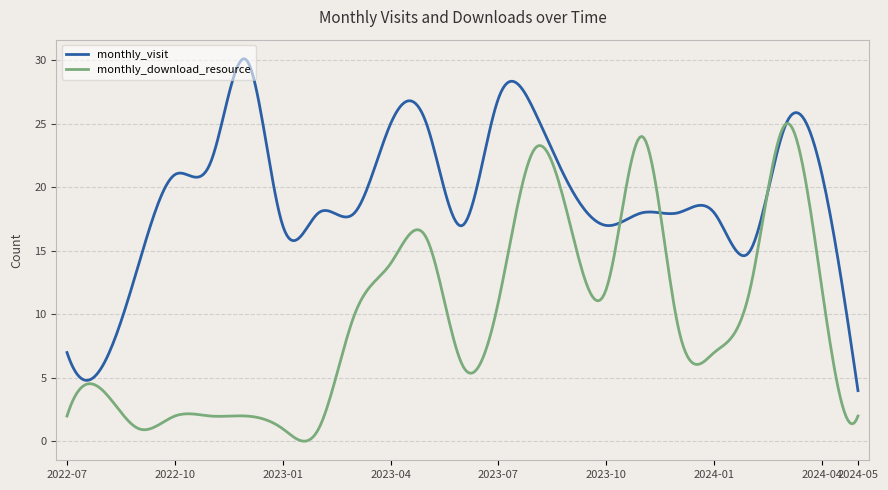

What is the lowest value of the monthly_visit series?

4.0